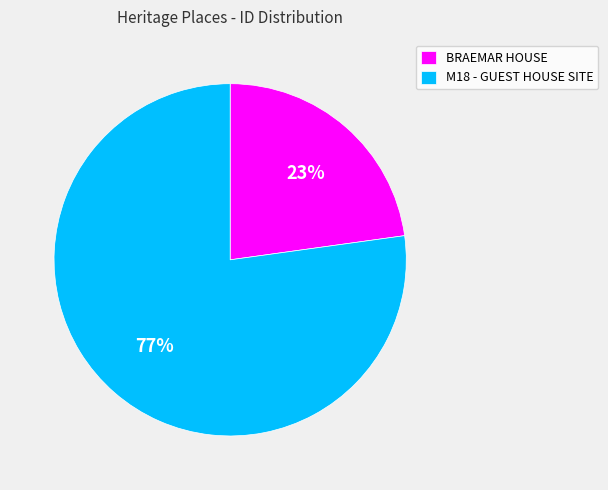

What is the largest slice in the pie chart?

M18 - GUEST HOUSE SITE